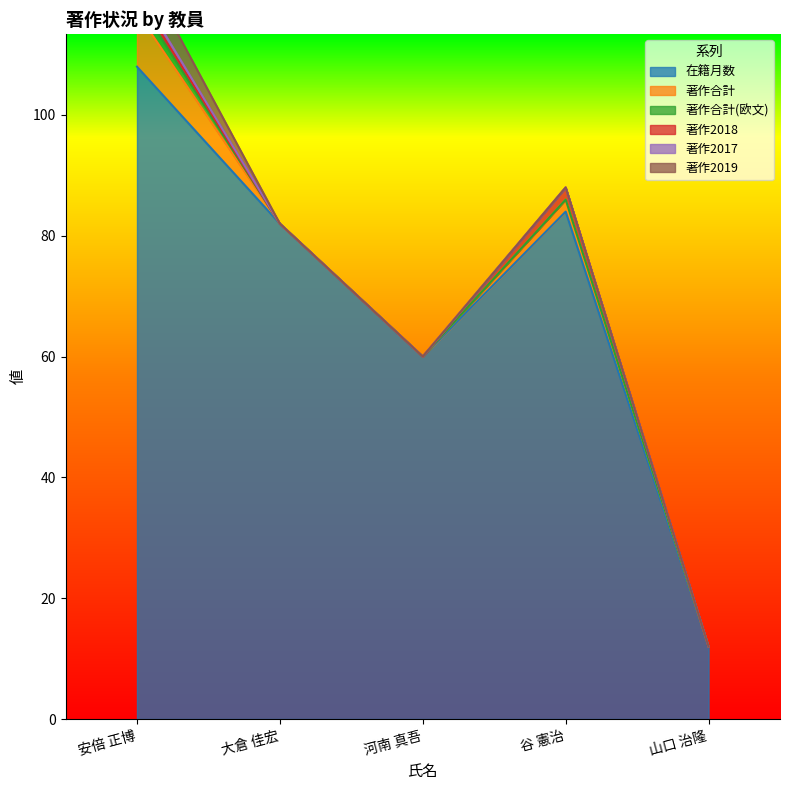

What is the label of the 2nd point from the left?

大倉 佳宏